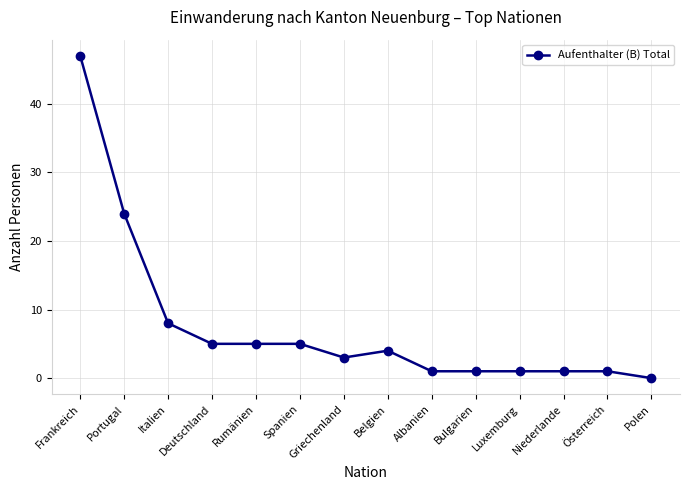

What is the change in value from Rumänien to Niederlande?

-4